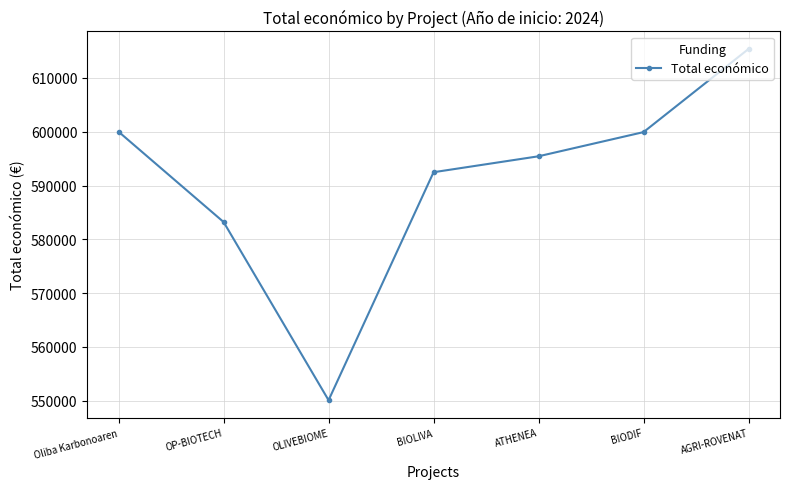

Between ATHENEA and Oliba Karbonoaren, which is larger?

Oliba Karbonoaren